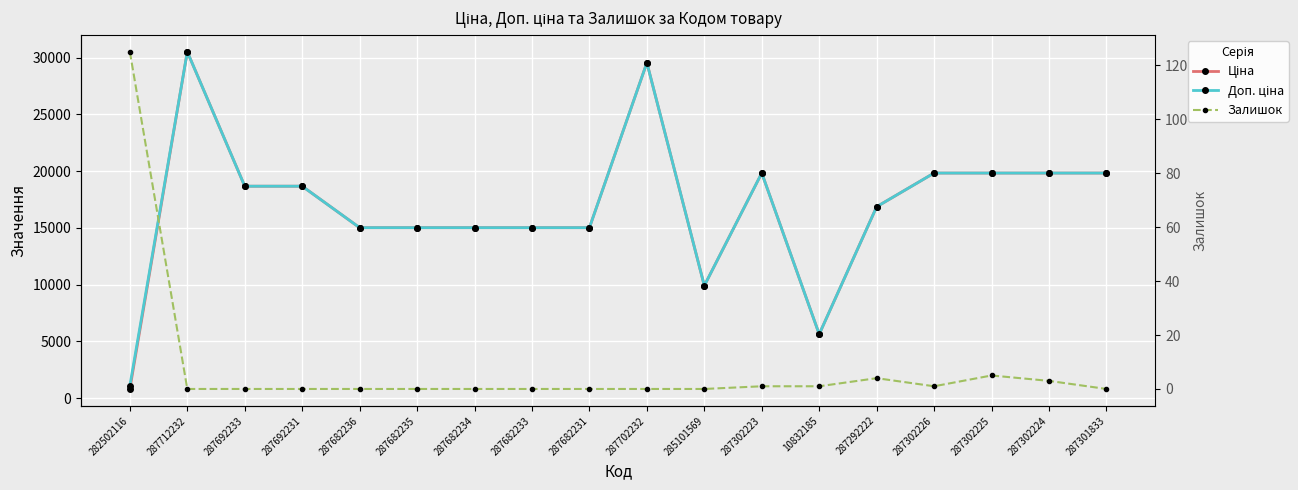

True or false: Залишок and Доп. ціна cross at least once.

False